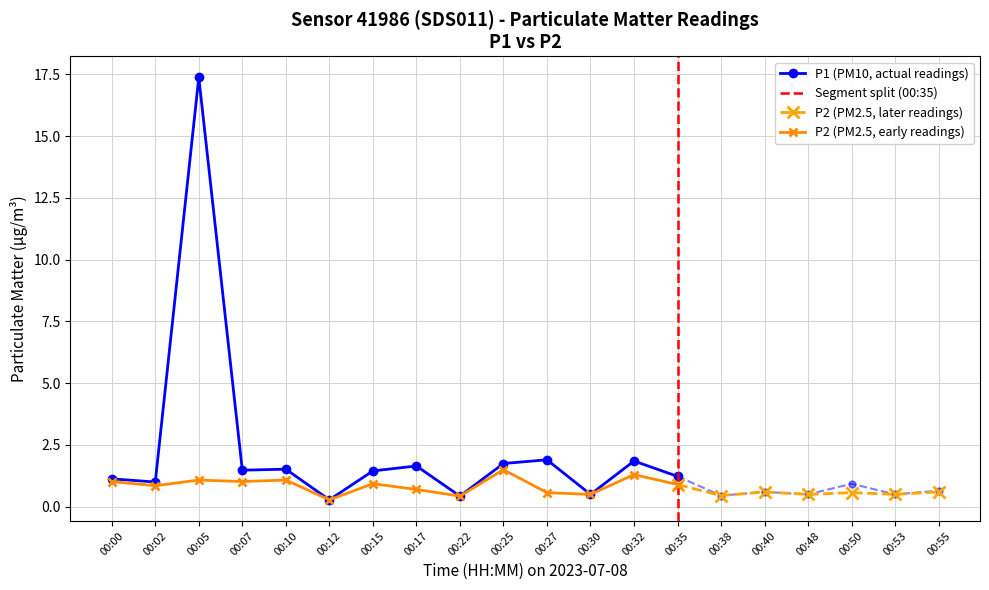

What is the maximum value shown in the chart?

17.4